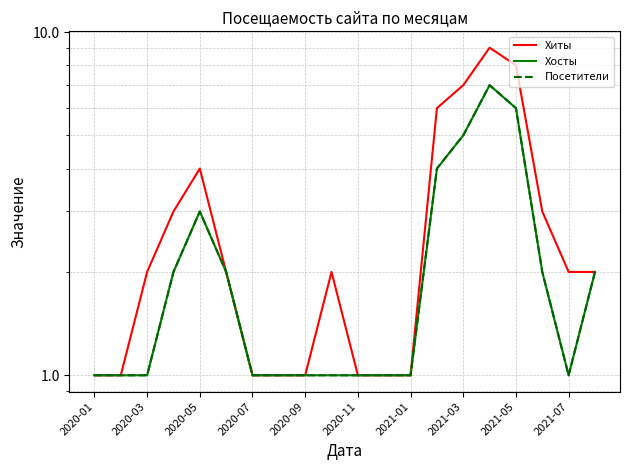

At which label is Хосты closest to 4?

13